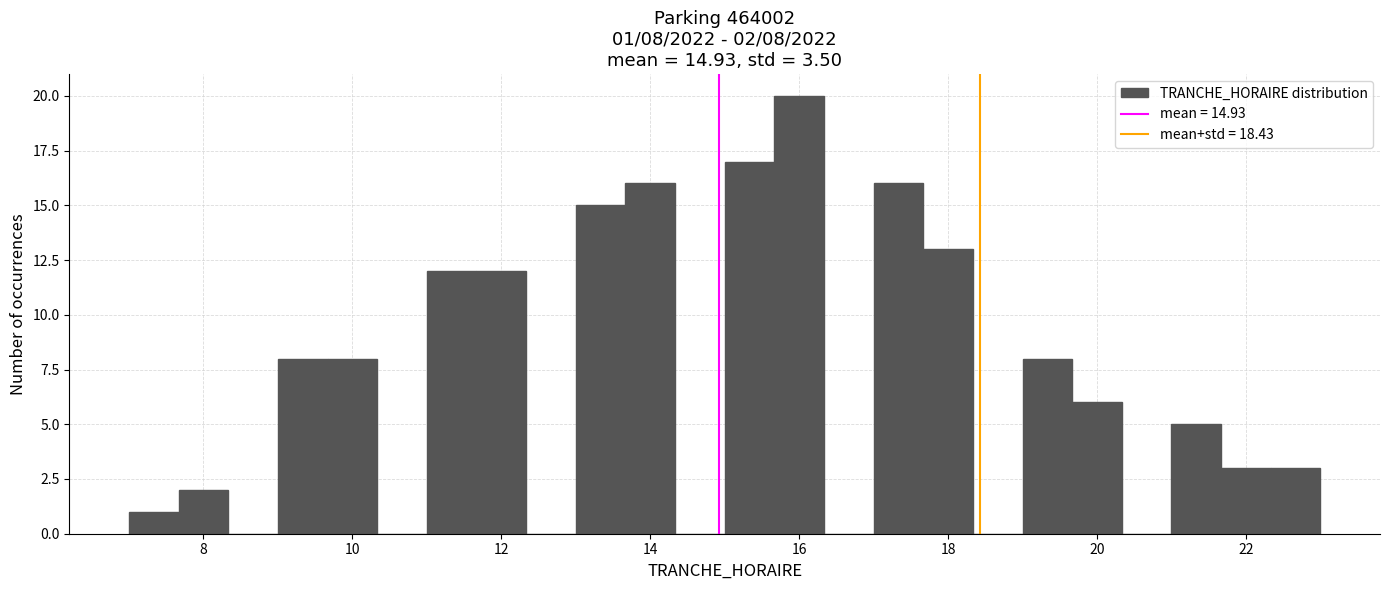

Around what value on the x-axis is the tallest bar? Give the approximate position of its centre, as read against the axis.

16.0